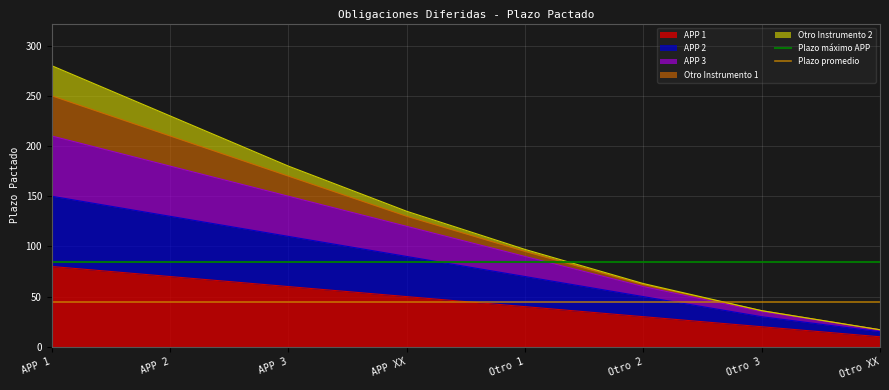

Is the value of Plazo promedio at APP 2 greater than the value of Plazo máximo APP at APP 1?

No